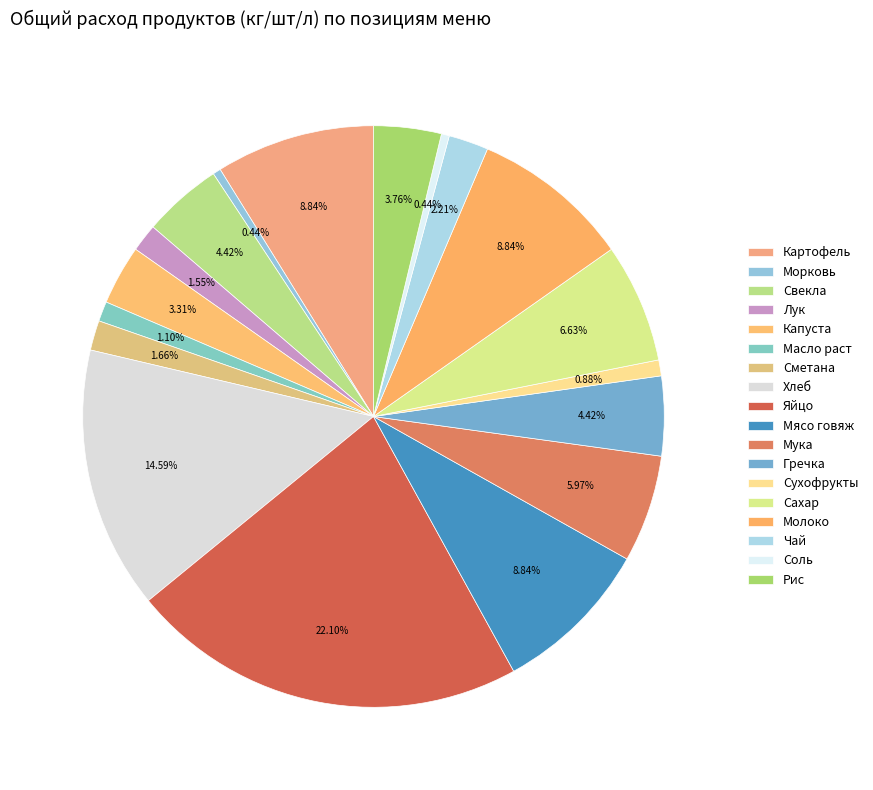

To the nearest percent, what portion does Хлеб represent?

15%